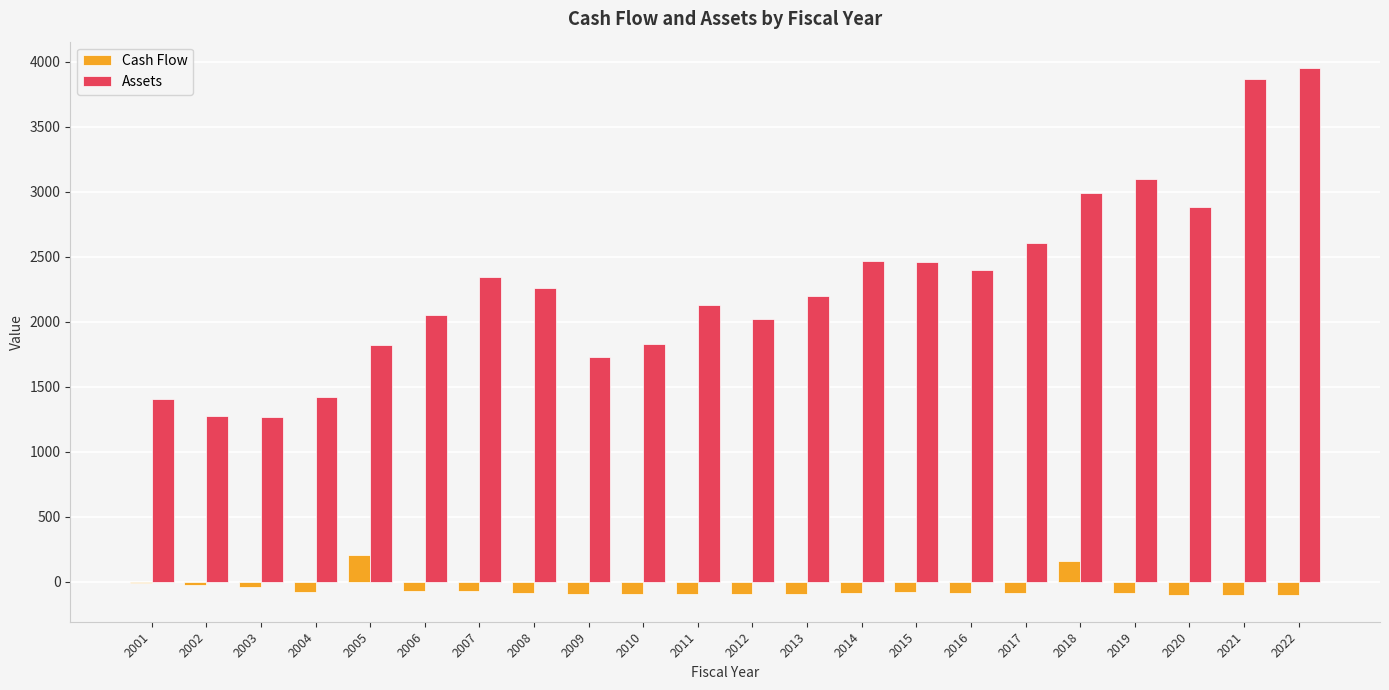

At which label does Cash Flow first exceed -84?

2001